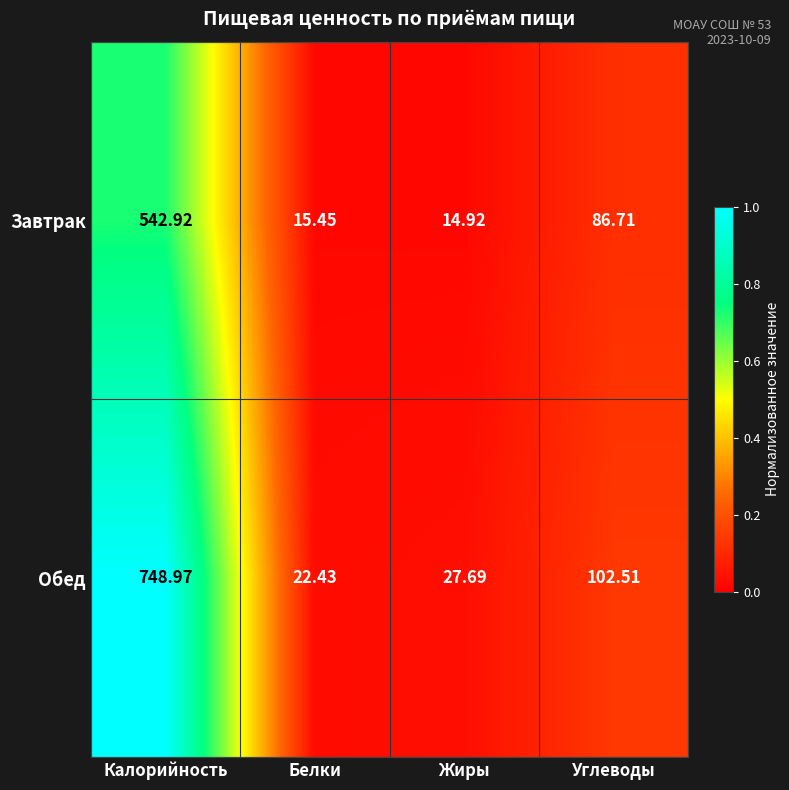

Is the value of Обед at Белки greater than the value of Завтрак at Жиры?

Yes